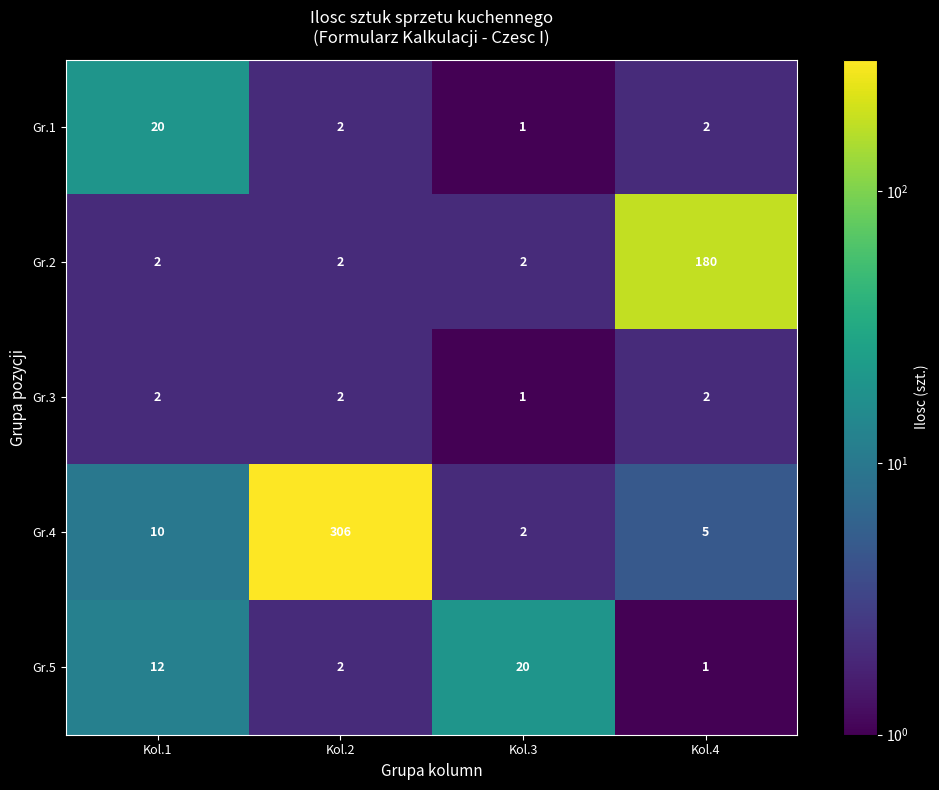

Which series changed the most between Kol.2 and Kol.4?

Gr.4